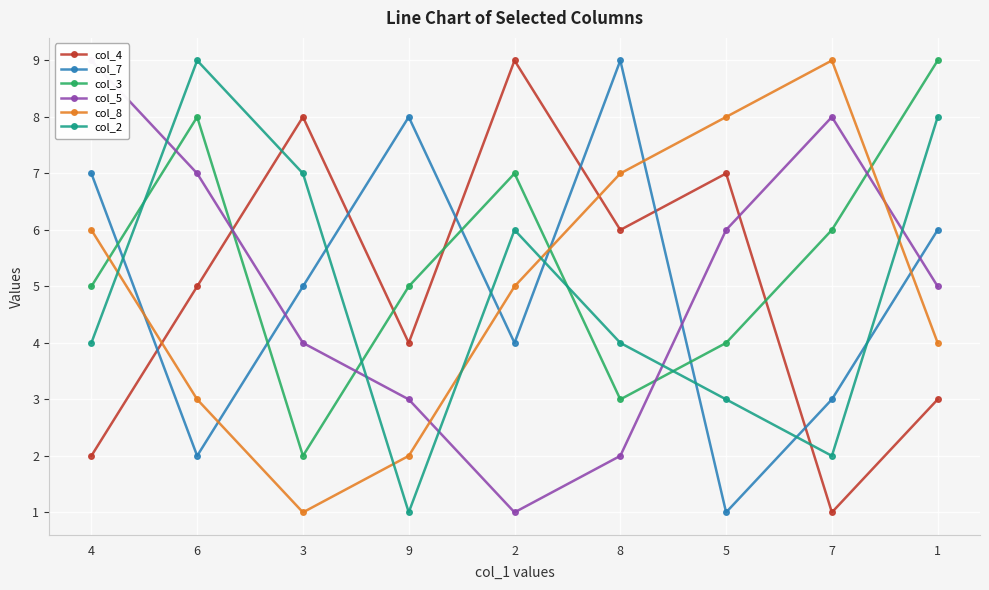

What is the difference between the col_8 values at 2 and 6?

2